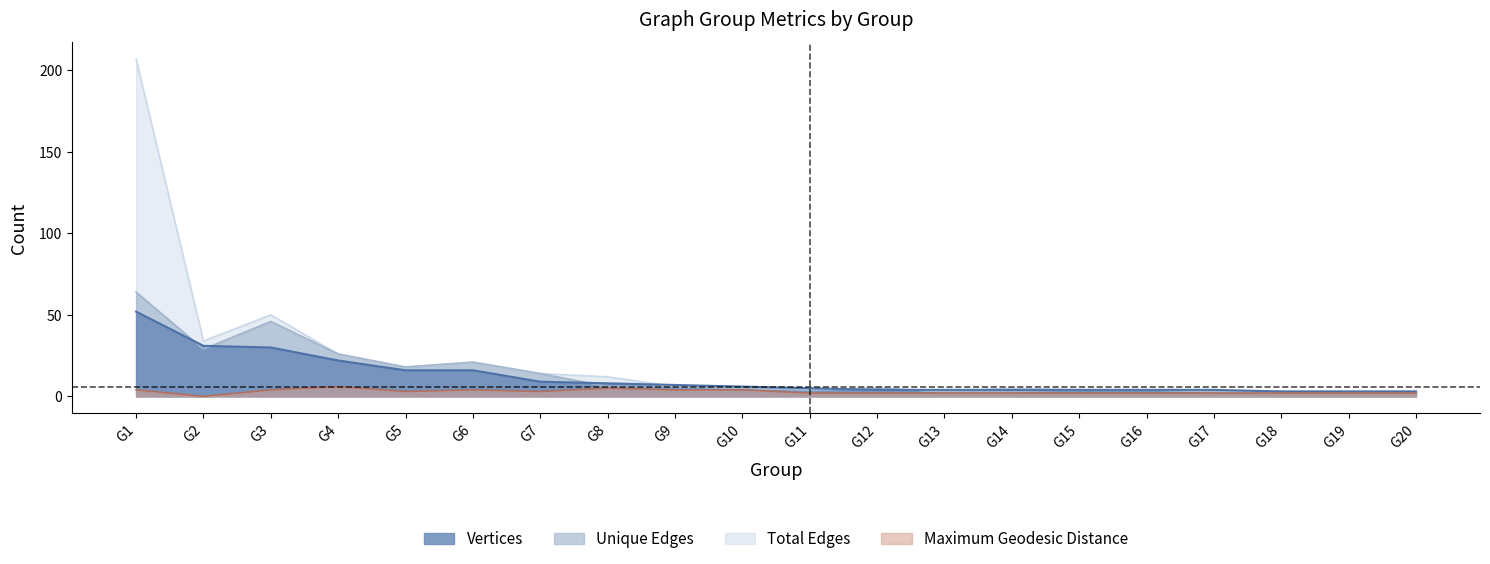

The value of Maximum Geodesic Distance at G13 is 2. True or false?

True